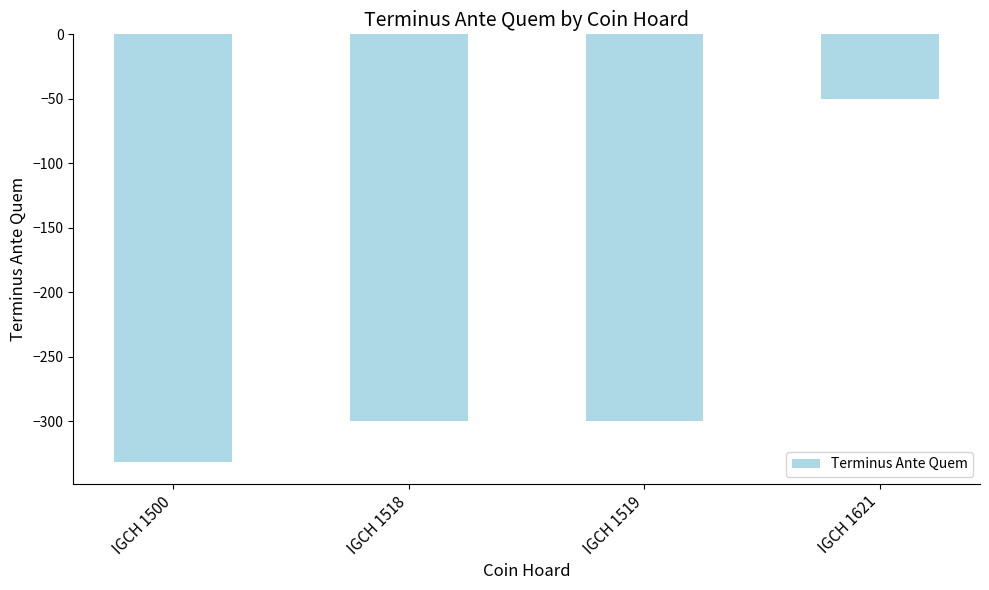

What is the sum of all values?

-982